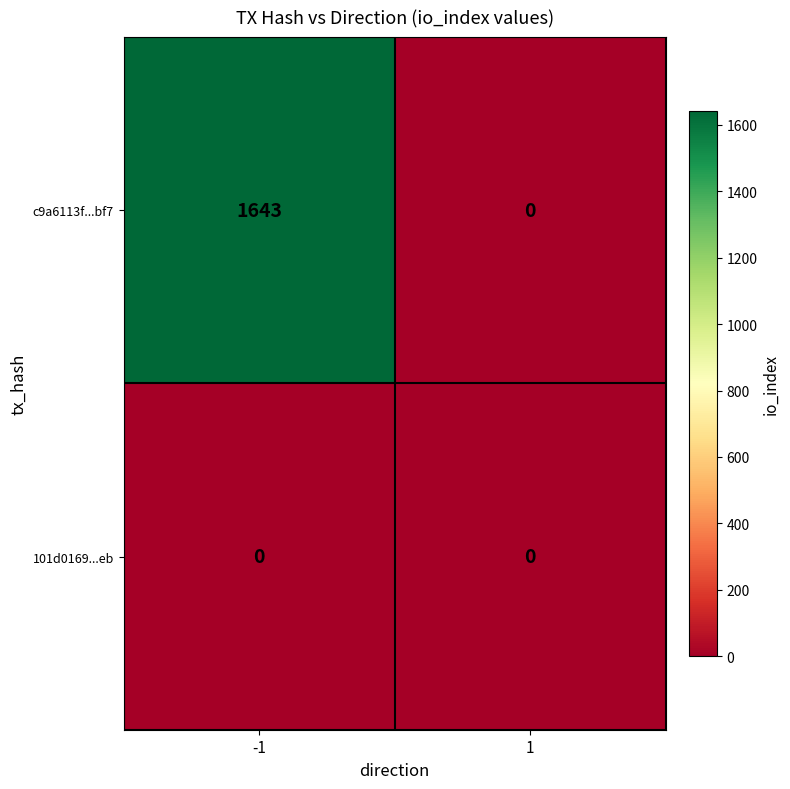

Count the number of categories in the chart.

2